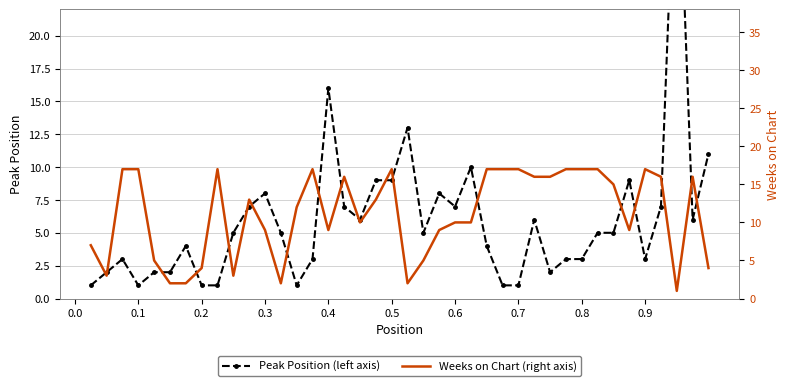

How many interior local valleys does the Weeks on Chart (right axis) series have?

8